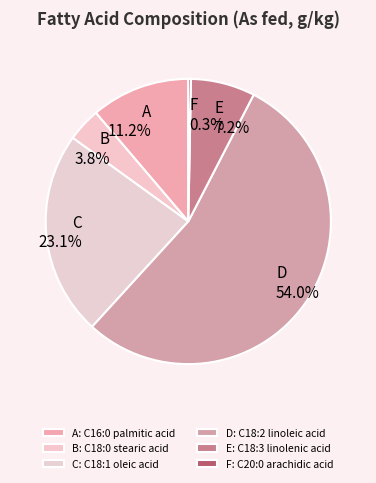

To the nearest percent, what is the average slice percentage?

17%